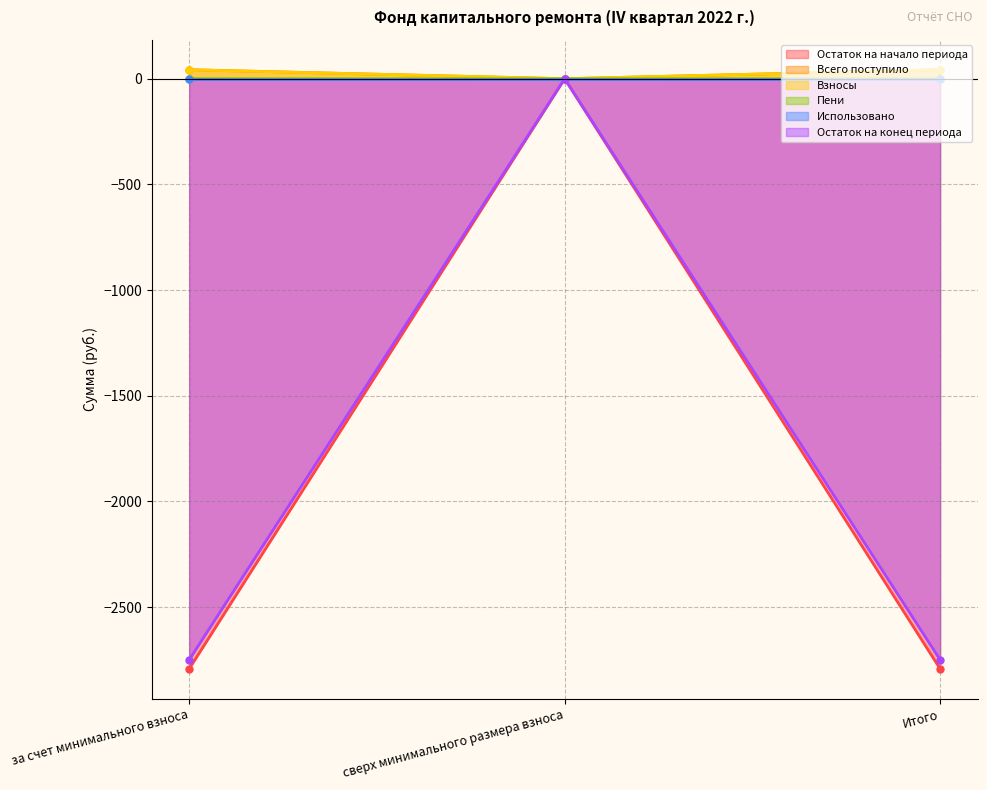

The Остаток на начало периода series shows -2792.1 at за счет минимального взноса. True or false?

True